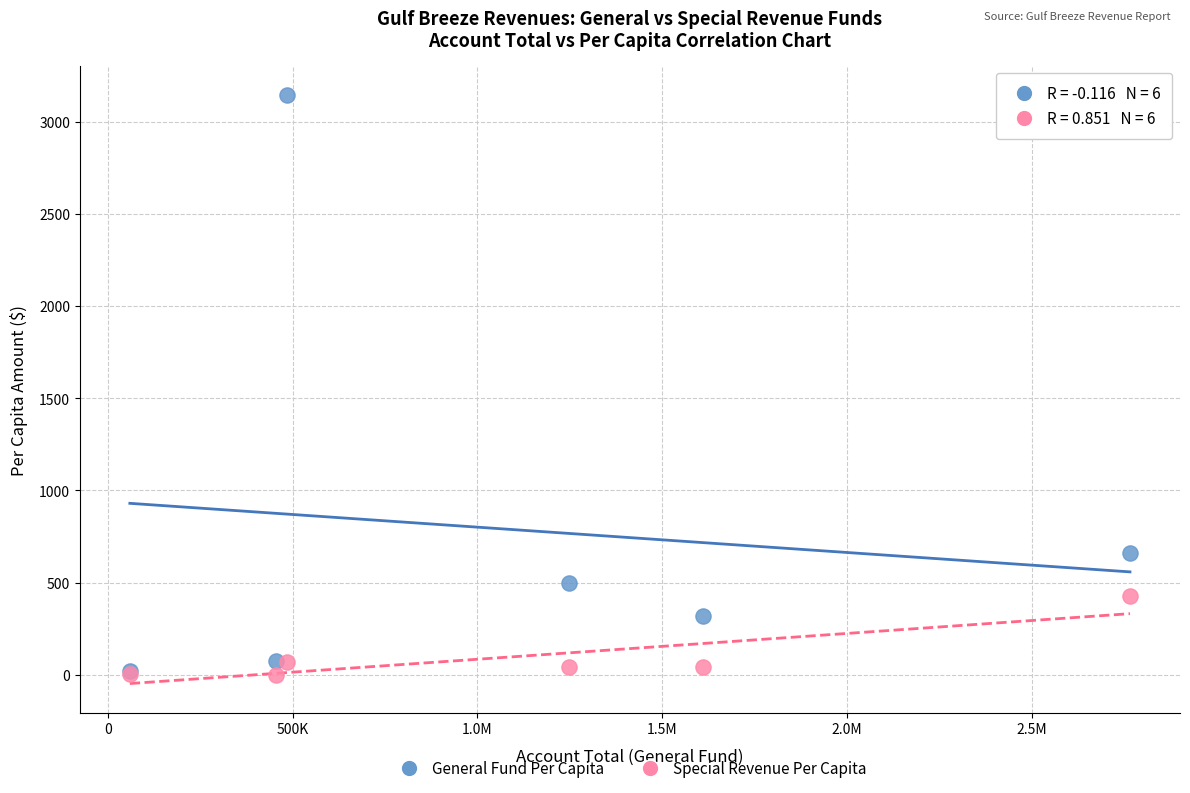

In the General Fund Per Capita series, what Y value is closest to 1581?

663.2